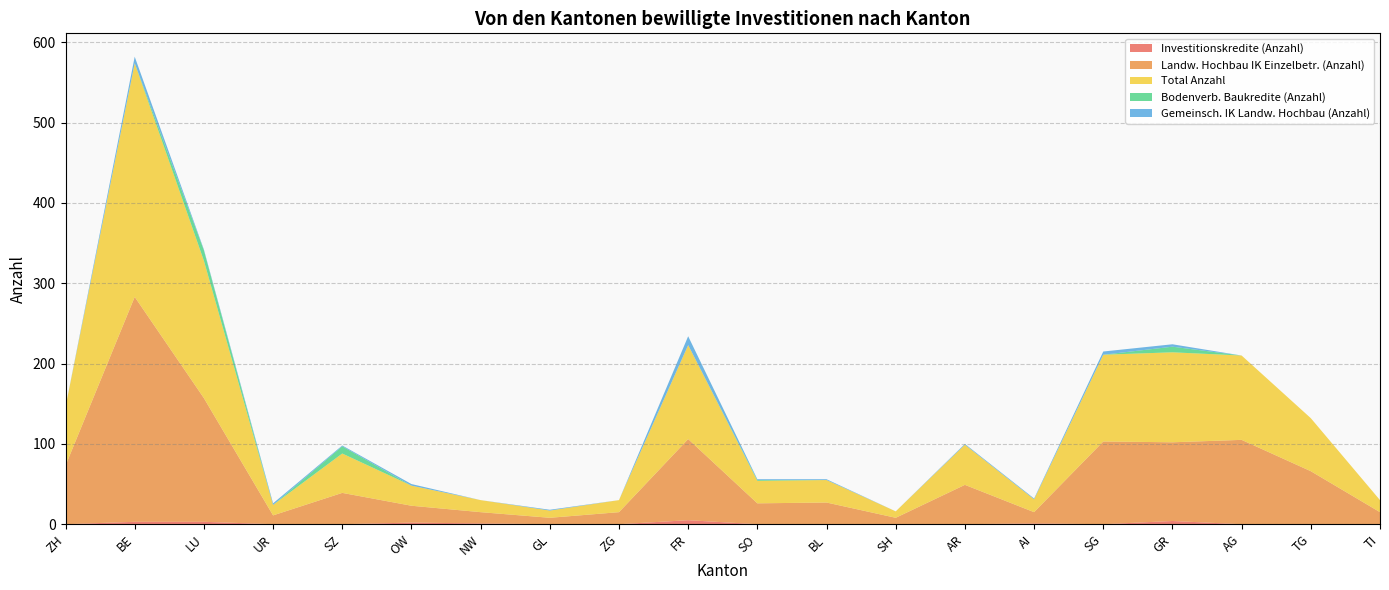

Reading left to right, list all the values displayed in this chart.

Investitionskredite (Anzahl): ZH=0	BE=3	LU=3	UR=0	SZ=0	OW=2	NW=1	GL=0	ZG=0	FR=5	SO=0	BL=0	SH=0	AR=0	AI=1	SG=0	GR=4	AG=0	TG=0	TI=0
Landw. Hochbau IK Einzelbetr. (Anzahl): ZH=73	BE=280	LU=154	UR=11	SZ=39	OW=21	NW=14	GL=8	ZG=15	FR=101	SO=26	BL=27	SH=8	AR=49	AI=14	SG=103	GR=98	AG=105	TG=66	TI=15
Total Anzahl: ZH=73	BE=291	LU=171	UR=13	SZ=49	OW=25	NW=15	GL=9	ZG=15	FR=117	SO=28	BL=28	SH=8	AR=50	AI=16	SG=108	GR=112	AG=105	TG=66	TI=15
Bodenverb. Baukredite (Anzahl): ZH=0	BE=0	LU=13	UR=0	SZ=9	OW=0	NW=0	GL=0	ZG=0	FR=0	SO=1	BL=0	SH=0	AR=0	AI=0	SG=0	GR=7	AG=0	TG=0	TI=0
Gemeinsch. IK Landw. Hochbau (Anzahl): ZH=0	BE=8	LU=1	UR=2	SZ=1	OW=2	NW=0	GL=1	ZG=0	FR=11	SO=1	BL=1	SH=0	AR=1	AI=1	SG=4	GR=3	AG=0	TG=0	TI=0